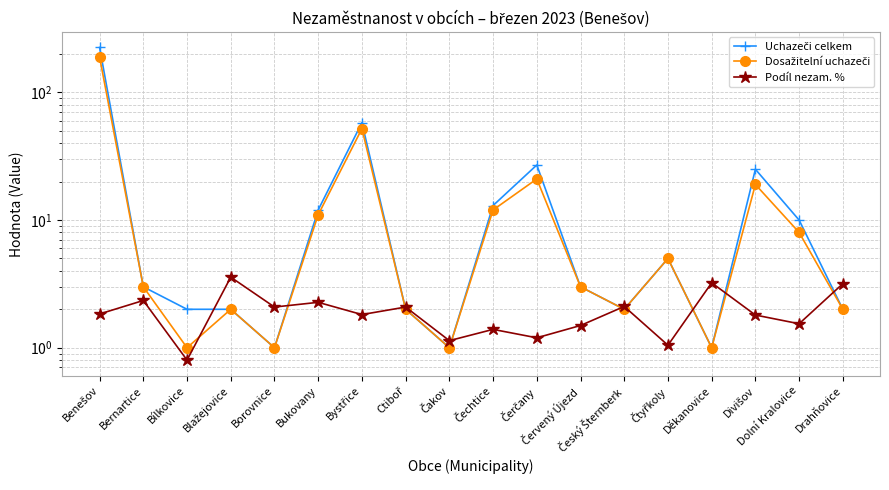

What is the sum of the Podíl nezam. % values at Borovnice and Červený Újezd?

3.6